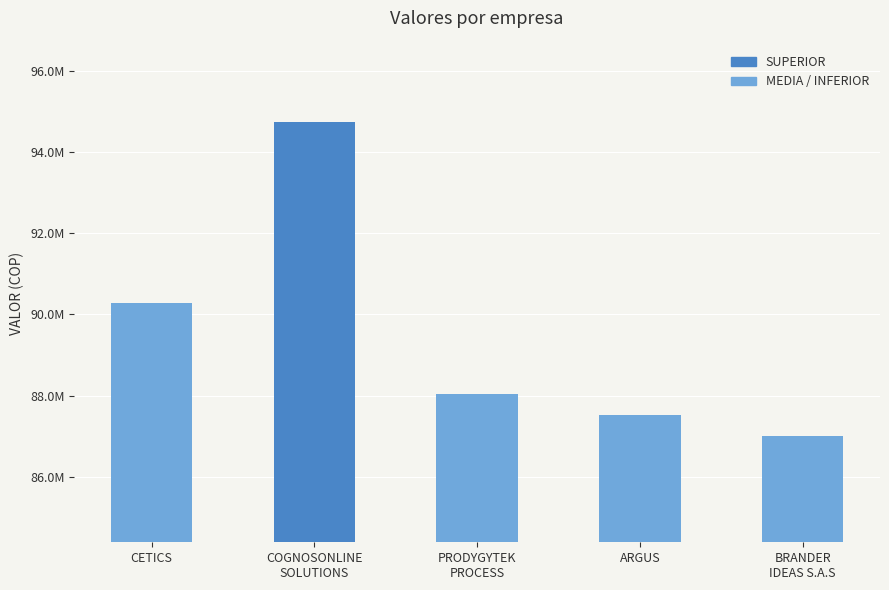

What is the greatest value displayed?

94739520